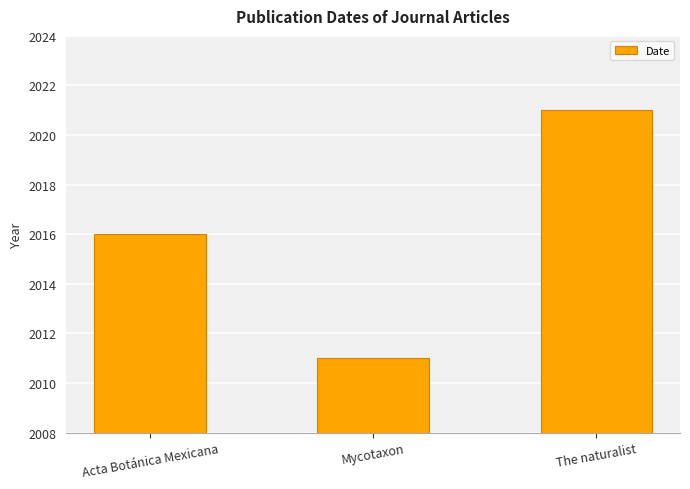

What is the change in value from Mycotaxon to The naturalist?

+10